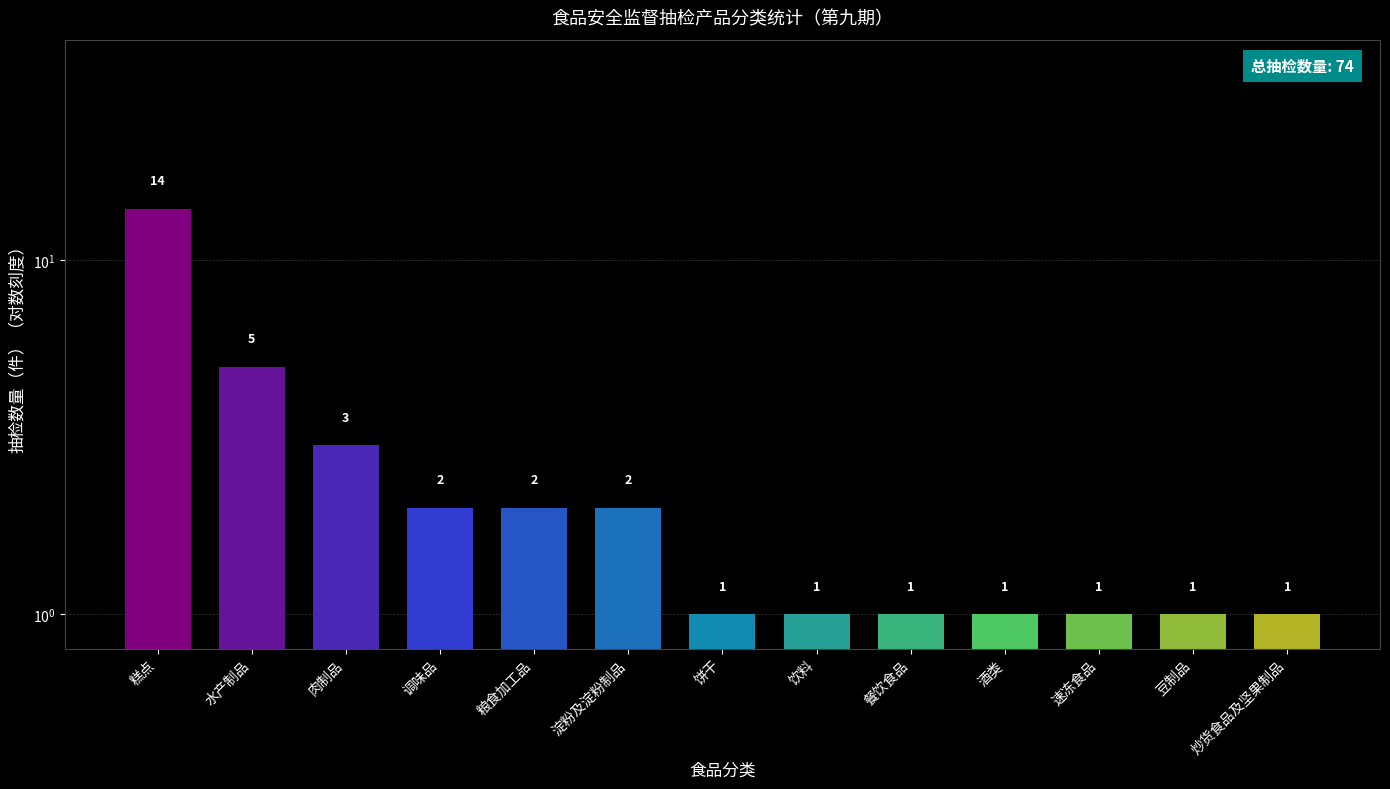

Reading left to right, what are all the values shown in this chart?

糕点=14	水产制品=5	肉制品=3	调味品=2	粮食加工品=2	淀粉及淀粉制品=2	饼干=1	饮料=1	餐饮食品=1	酒类=1	速冻食品=1	豆制品=1	炒货食品及坚果制品=1